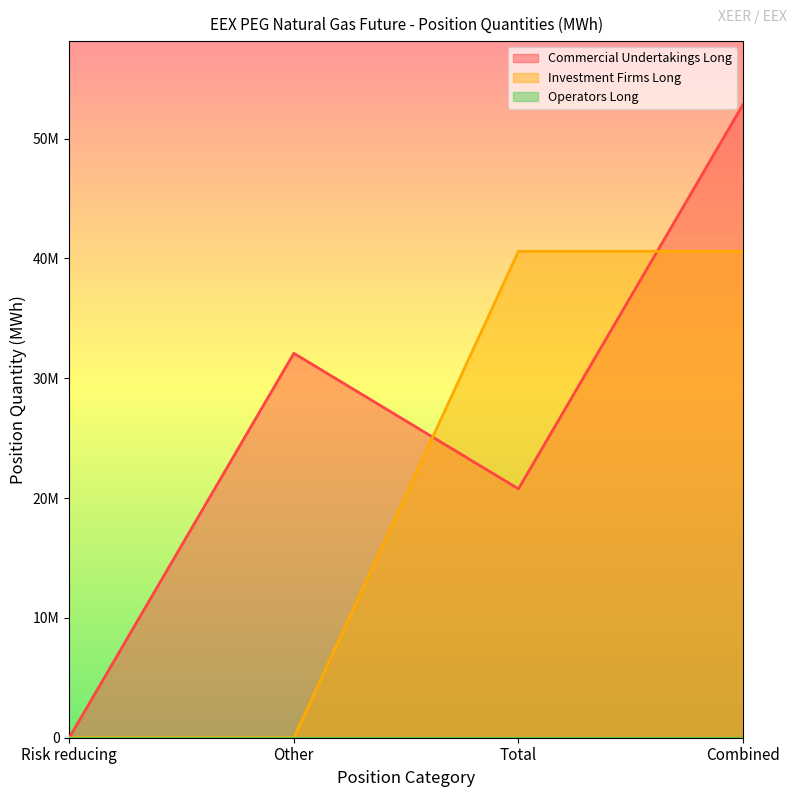

The Investment Firms Long series shows -22182755 at Other. True or false?

False